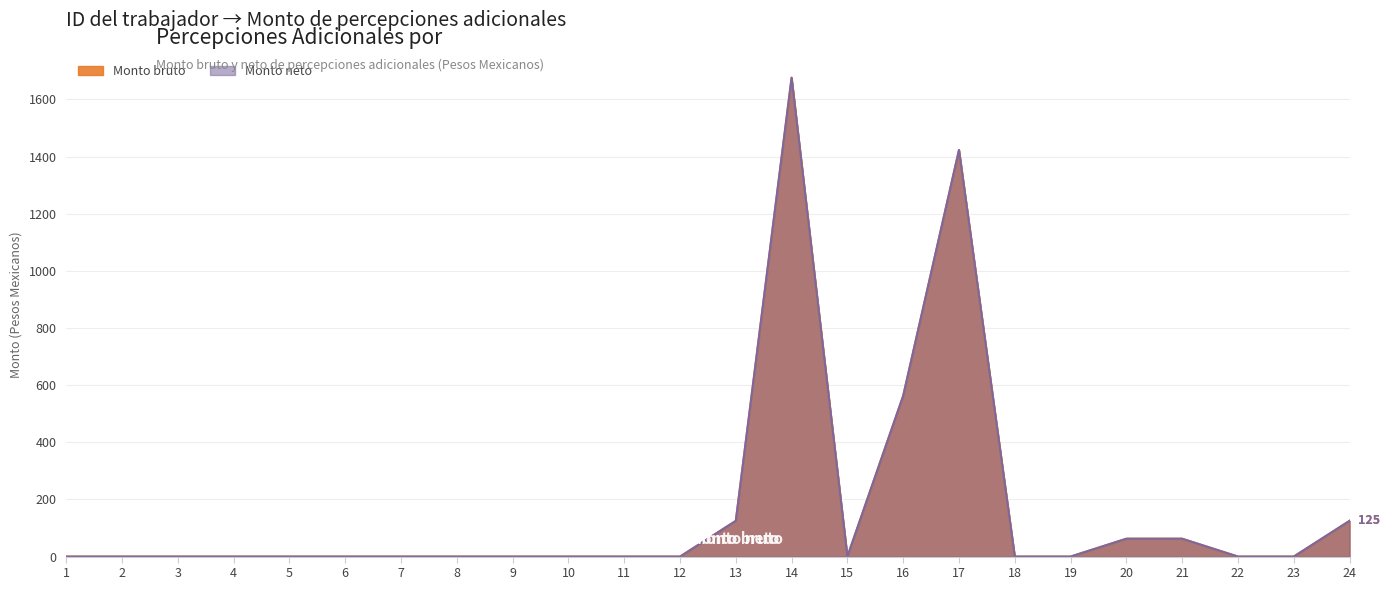

How many interior local valleys does the Monto neto series have?

1